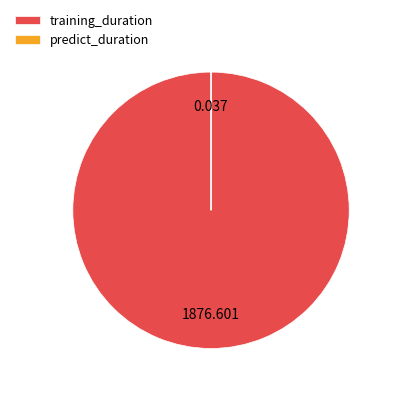

What is the largest slice in the pie chart?

training_duration